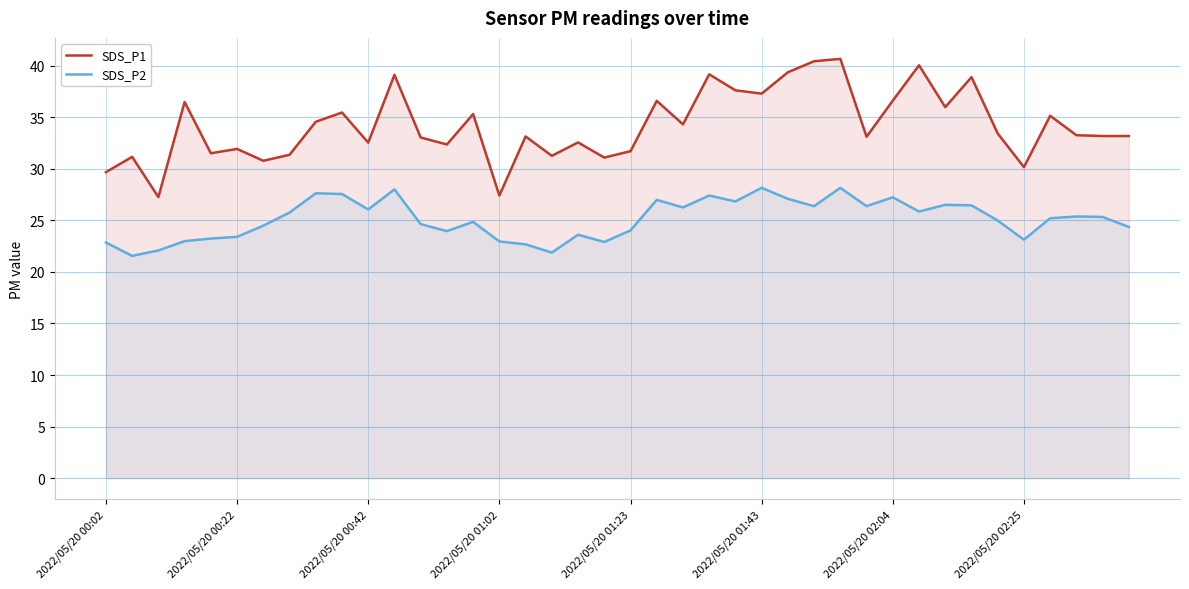

Rank the series by their average value, from highest to lowest.

SDS_P1, SDS_P2